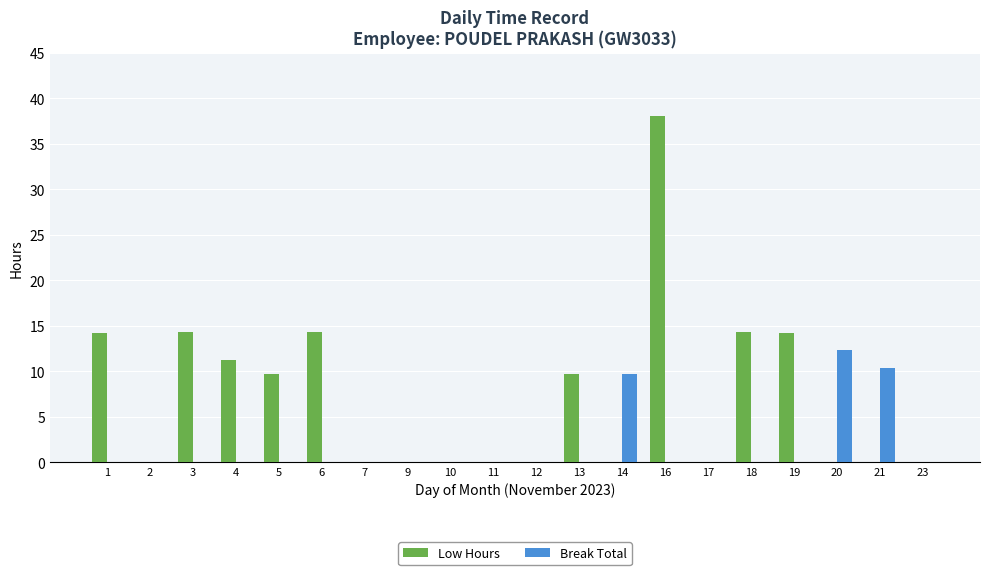

Is it true that Low Hours equals 24.2 at 10?

False